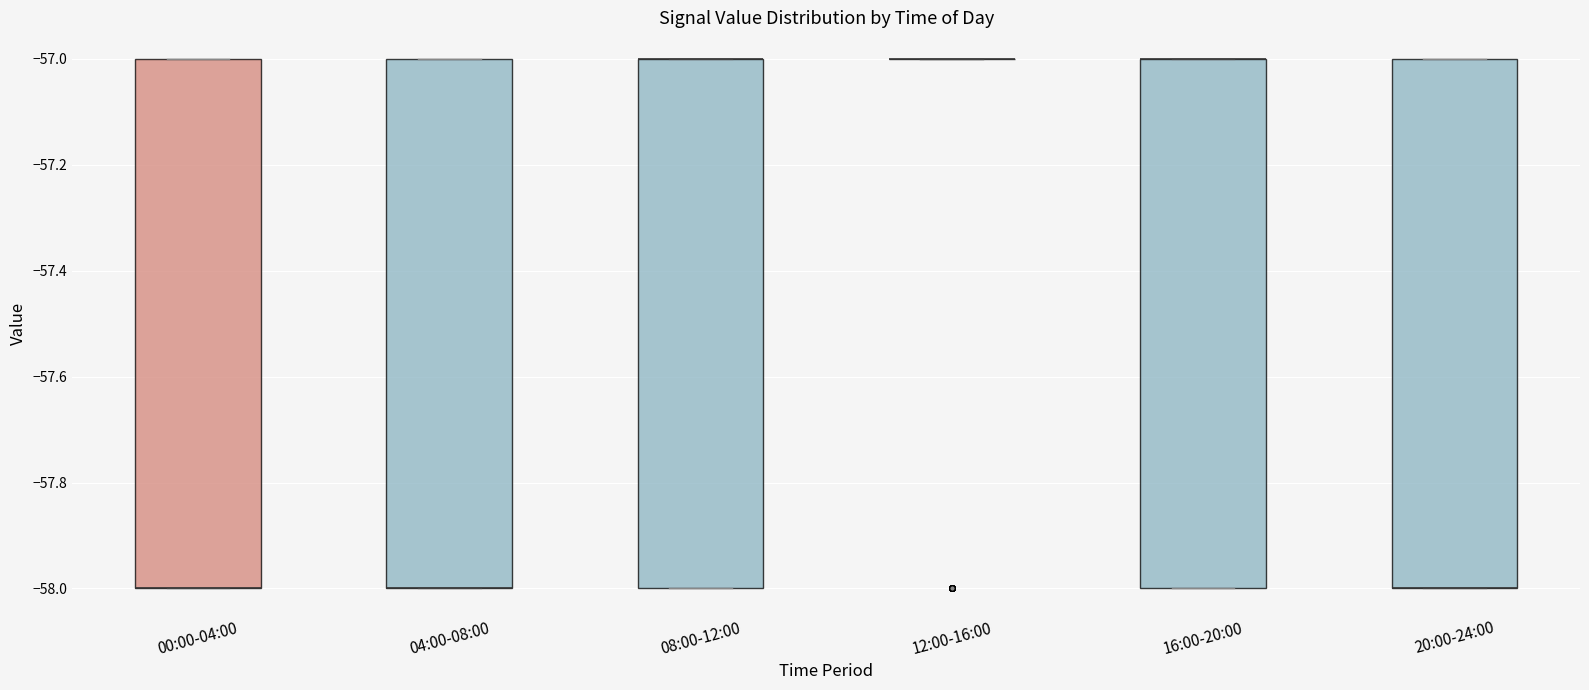

Reading left to right, read every box against the y-axis: the position of its median line, the range the box covers, and the ends of its whiskers. The values are not printed on the chart, so give them approximately, as read against the axis.

00:00-04:00: median -58 (drawn on the box's lower edge), box -58 to -57, whiskers -58 to -57
04:00-08:00: median -58 (drawn on the box's lower edge), box -58 to -57, whiskers -58 to -57
08:00-12:00: median -57 (drawn on the box's upper edge), box -58 to -57, whiskers -58 to -57
12:00-16:00: box collapsed to a line at -57, whiskers -57 to -57
16:00-20:00: median -57 (drawn on the box's upper edge), box -58 to -57, whiskers -58 to -57
20:00-24:00: median -58 (drawn on the box's lower edge), box -58 to -57, whiskers -58 to -57